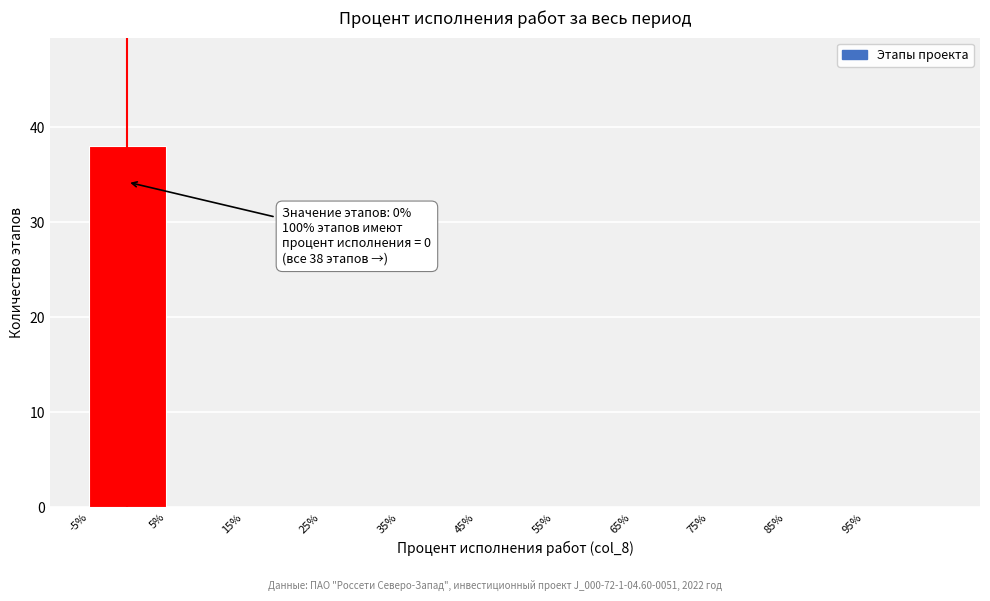

Which range on the x-axis has the tallest bar?

-5 to 5